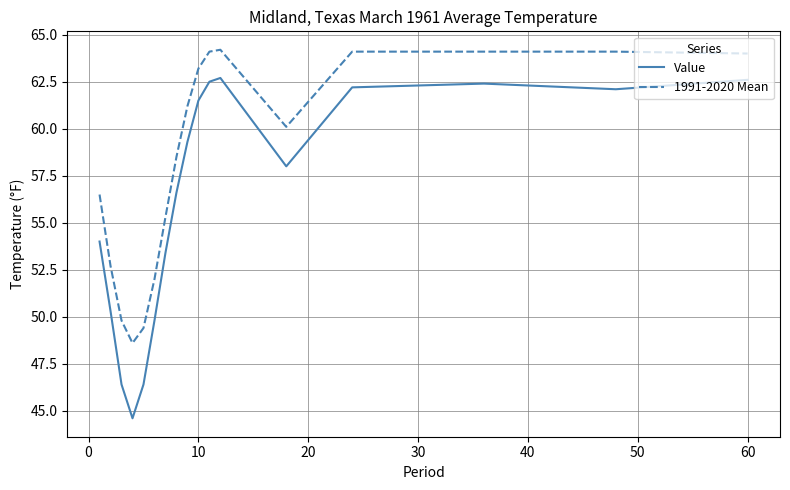

What is the maximum value for Value?

62.7